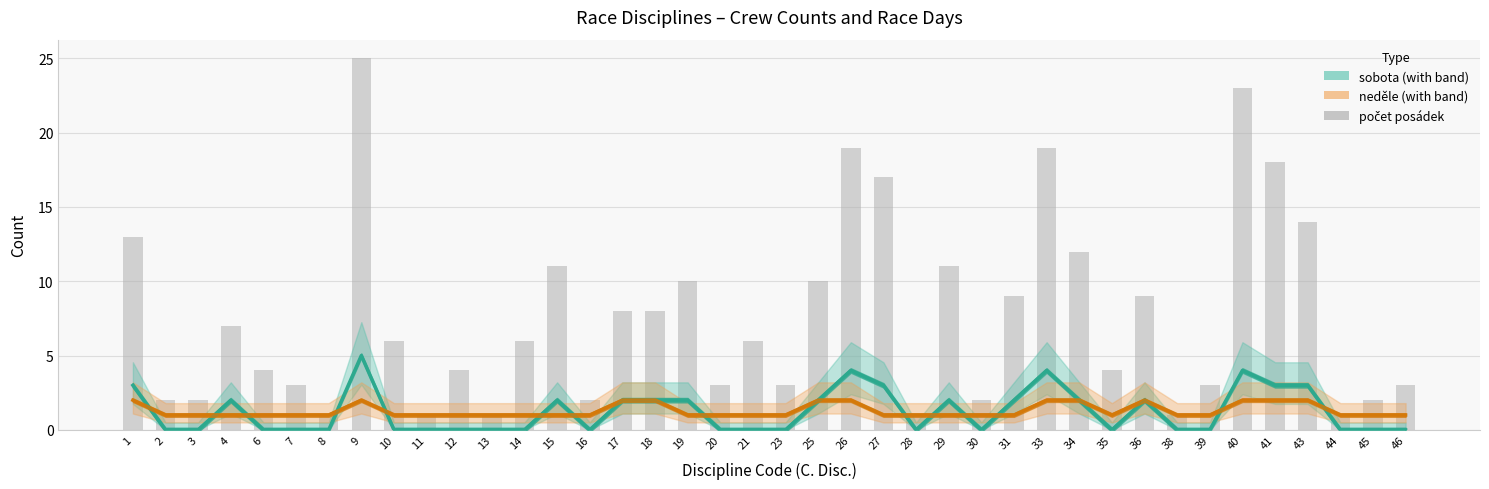

What is the value of the neděle bar at the 37th from the left?

2